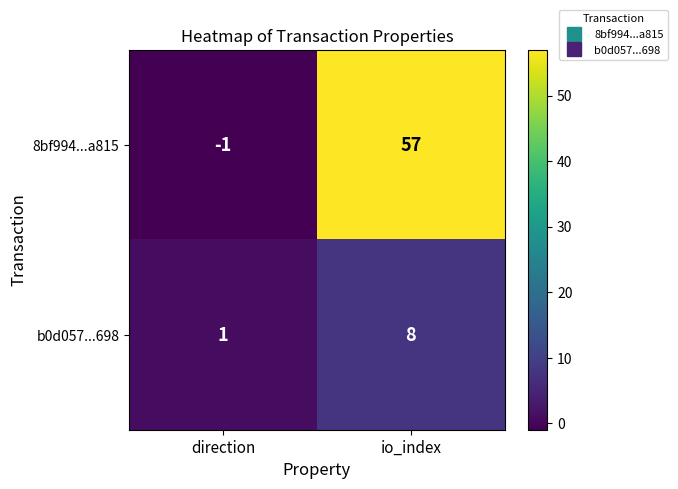

What is the sum of all b0d057...698 values?

9